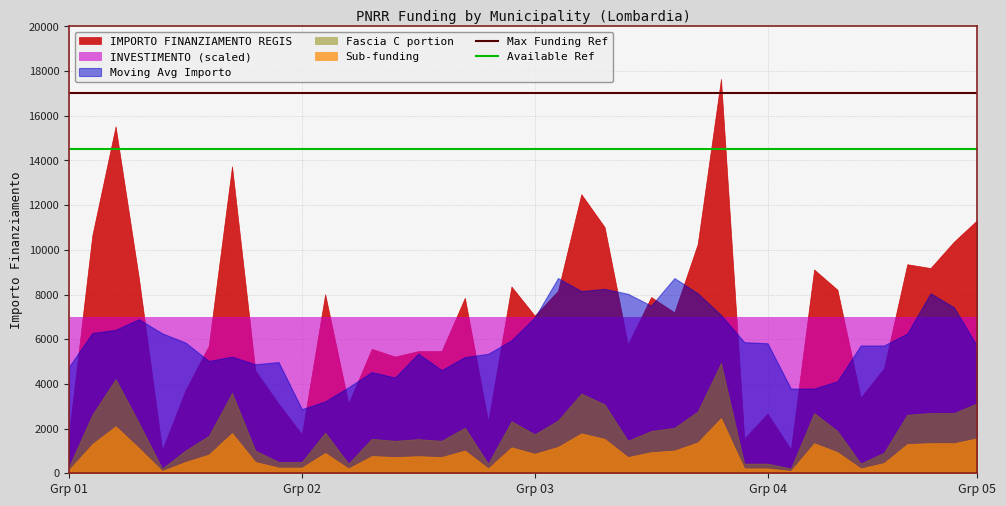

What is the label of the 8th point from the left?

7